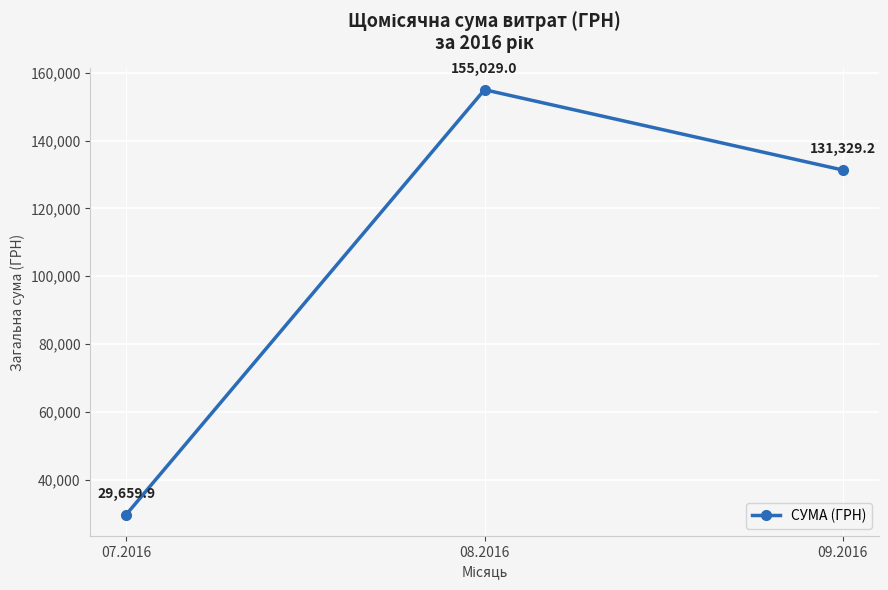

List the labels in order of value, largest first.

08.2016, 09.2016, 07.2016